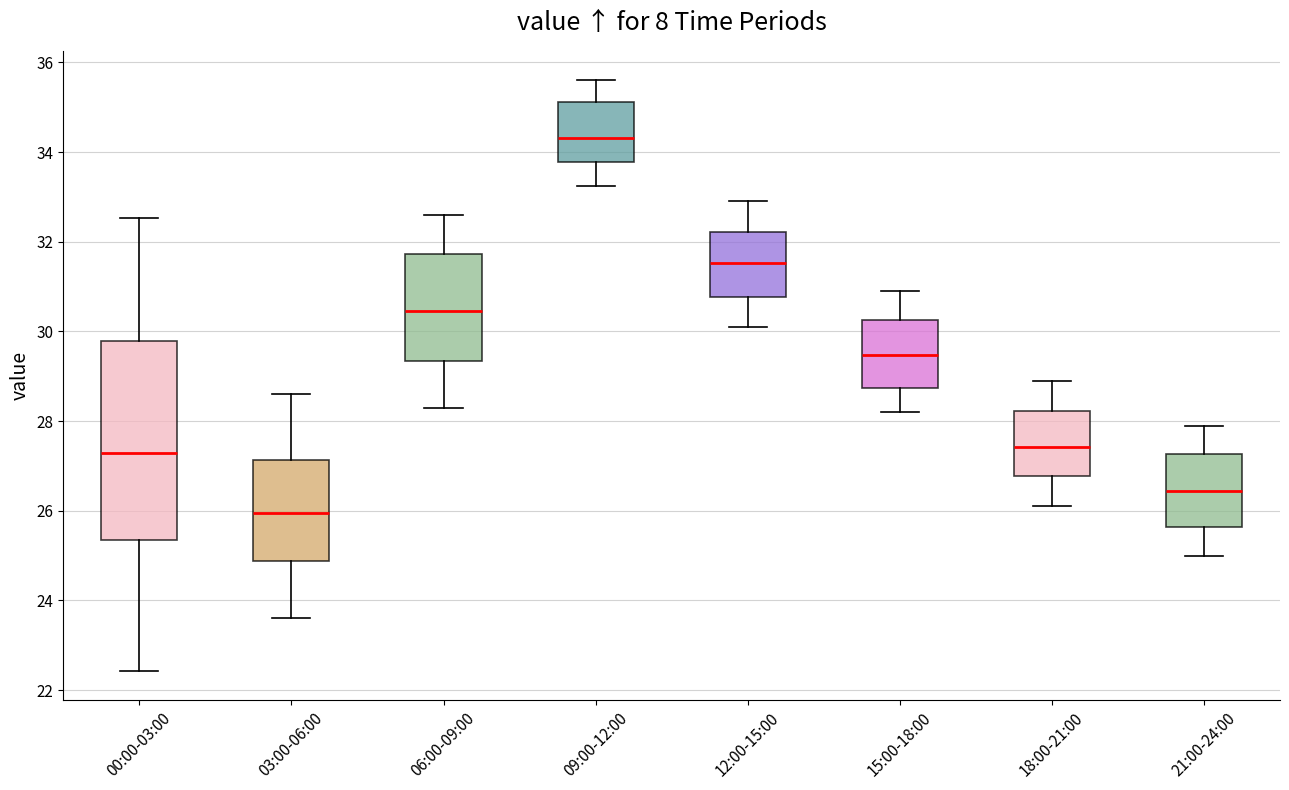

Reading left to right, read every box against the y-axis: the position of its median line, the range the box covers, and the ends of its whiskers. The values are not printed on the chart, so give them approximately, as read against the axis.

00:00-03:00: median 27.2, box 25.4 to 29.8, whiskers 22.4 to 32.6
03:00-06:00: median 26.0, box 24.8 to 27.2, whiskers 23.6 to 28.6
06:00-09:00: median 30.4, box 29.4 to 31.8, whiskers 28.4 to 32.6
09:00-12:00: median 34.4, box 33.8 to 35.2, whiskers 33.2 to 35.6
12:00-15:00: median 31.6, box 30.8 to 32.2, whiskers 30.2 to 33.0
15:00-18:00: median 29.4, box 28.8 to 30.2, whiskers 28.2 to 31.0
18:00-21:00: median 27.4, box 26.8 to 28.2, whiskers 26.2 to 29.0
21:00-24:00: median 26.4, box 25.6 to 27.2, whiskers 25.0 to 28.0